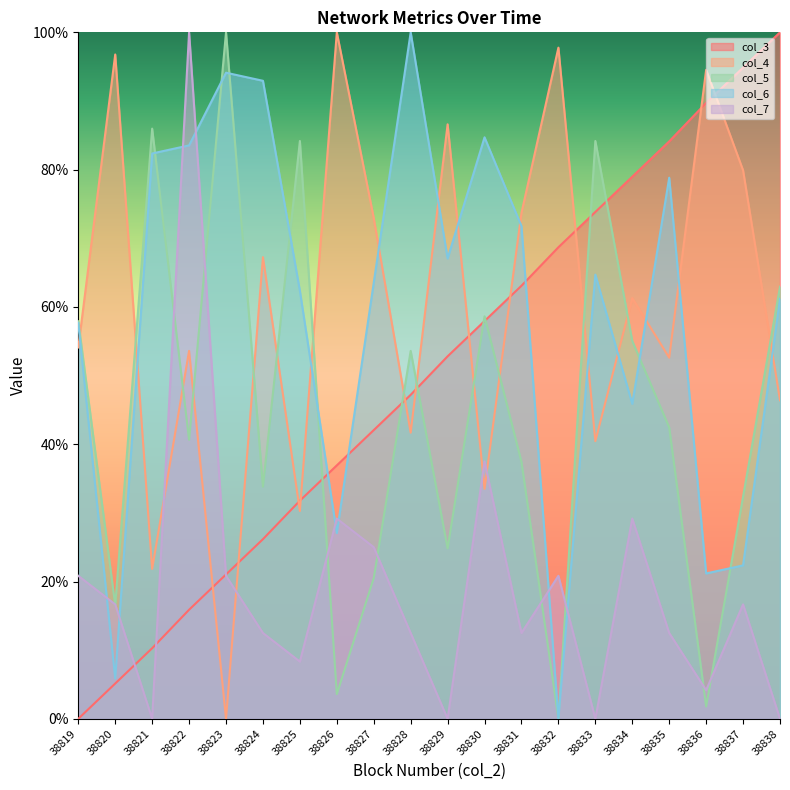

At which label does col_7 reach its minimum?

38821